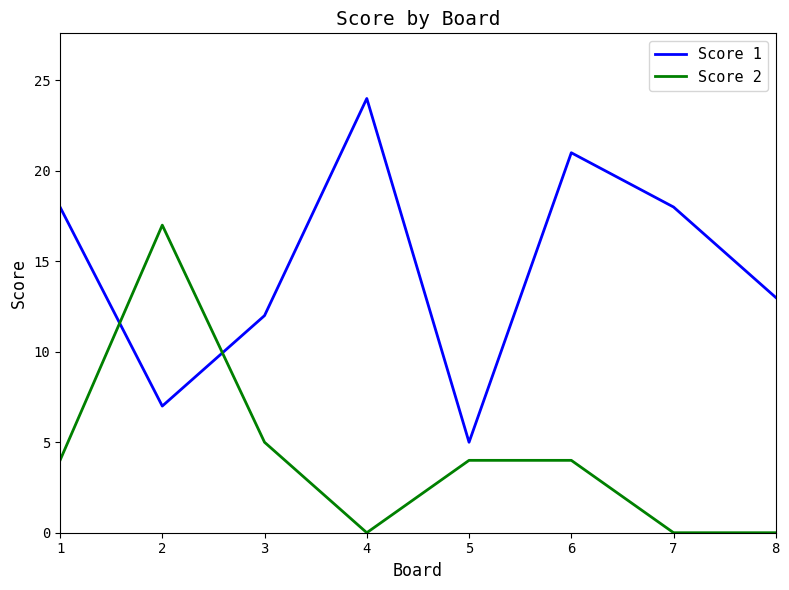

At which category is the sum across all series the highest?

6